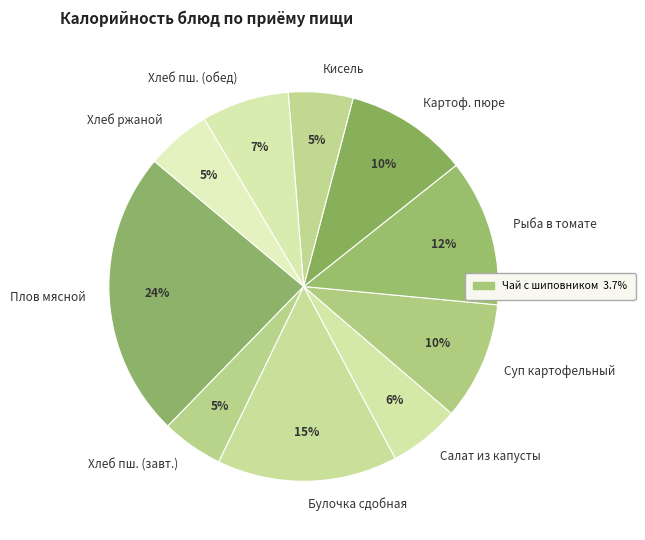

To the nearest percent, what portion does Суп картофельный represent?

10%